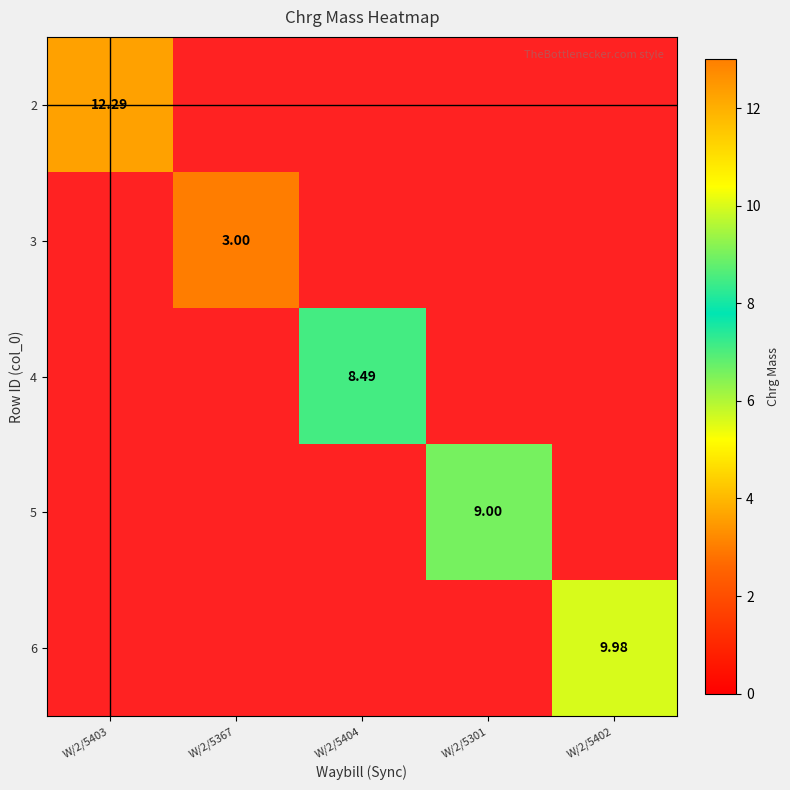

Is the value of 6 at W/2/5402 greater than the value of 4 at W/2/5301?

No